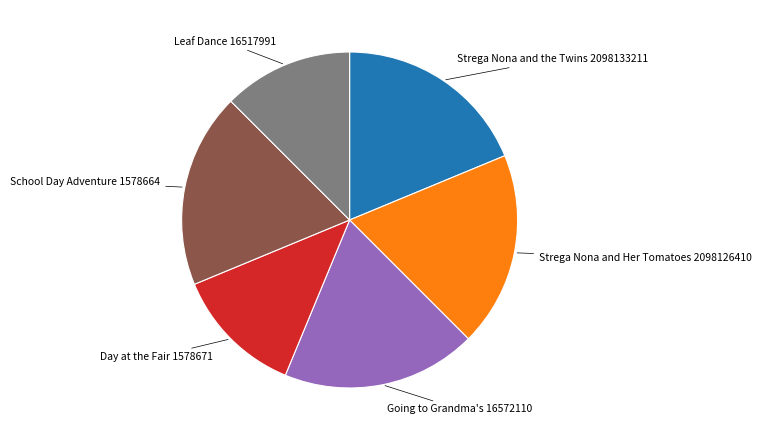

Is there a majority slice in this chart?

No